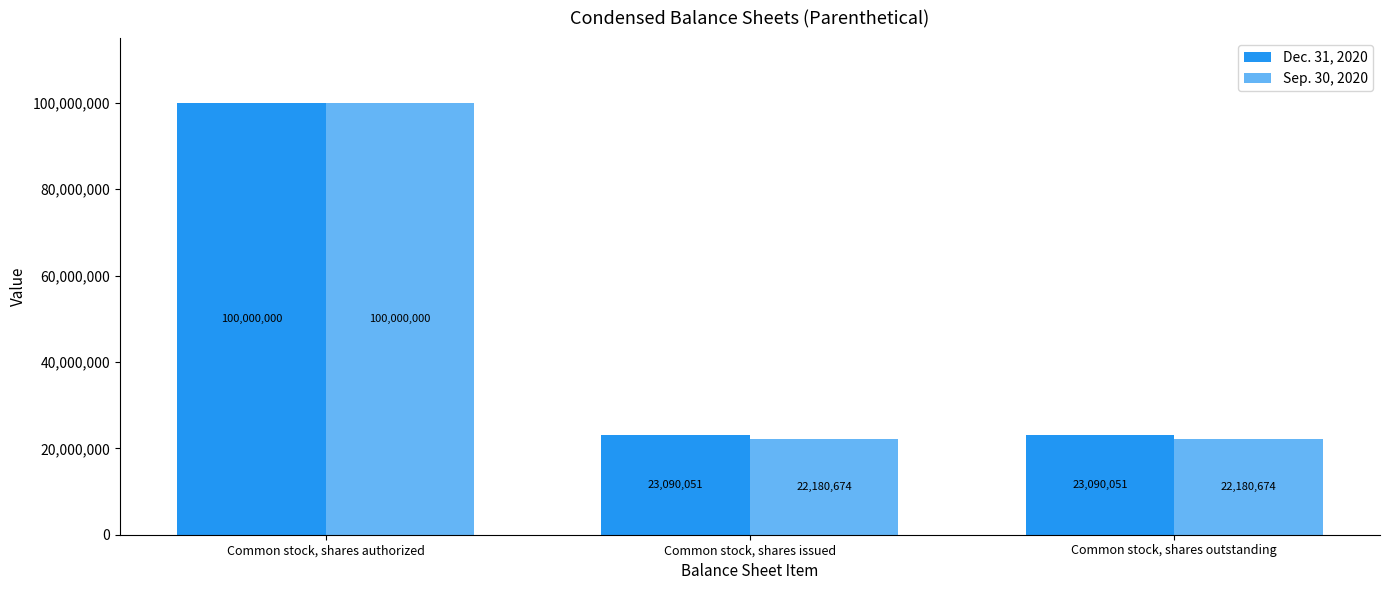

The value of Dec. 31, 2020 at Common stock, shares authorized is 100000000. True or false?

True